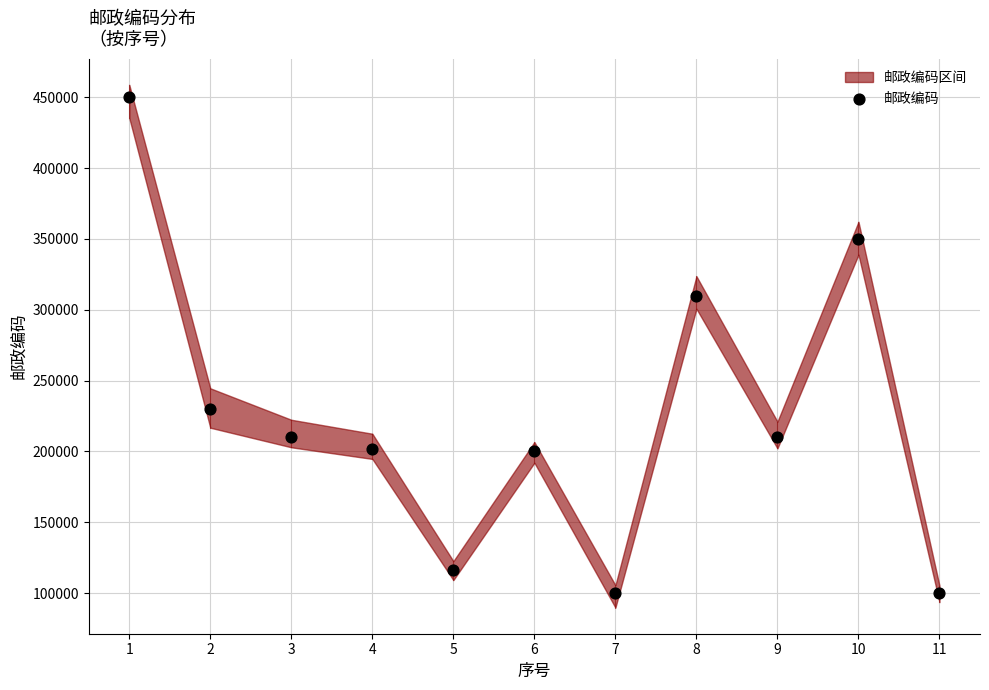

What is the average X value?

6